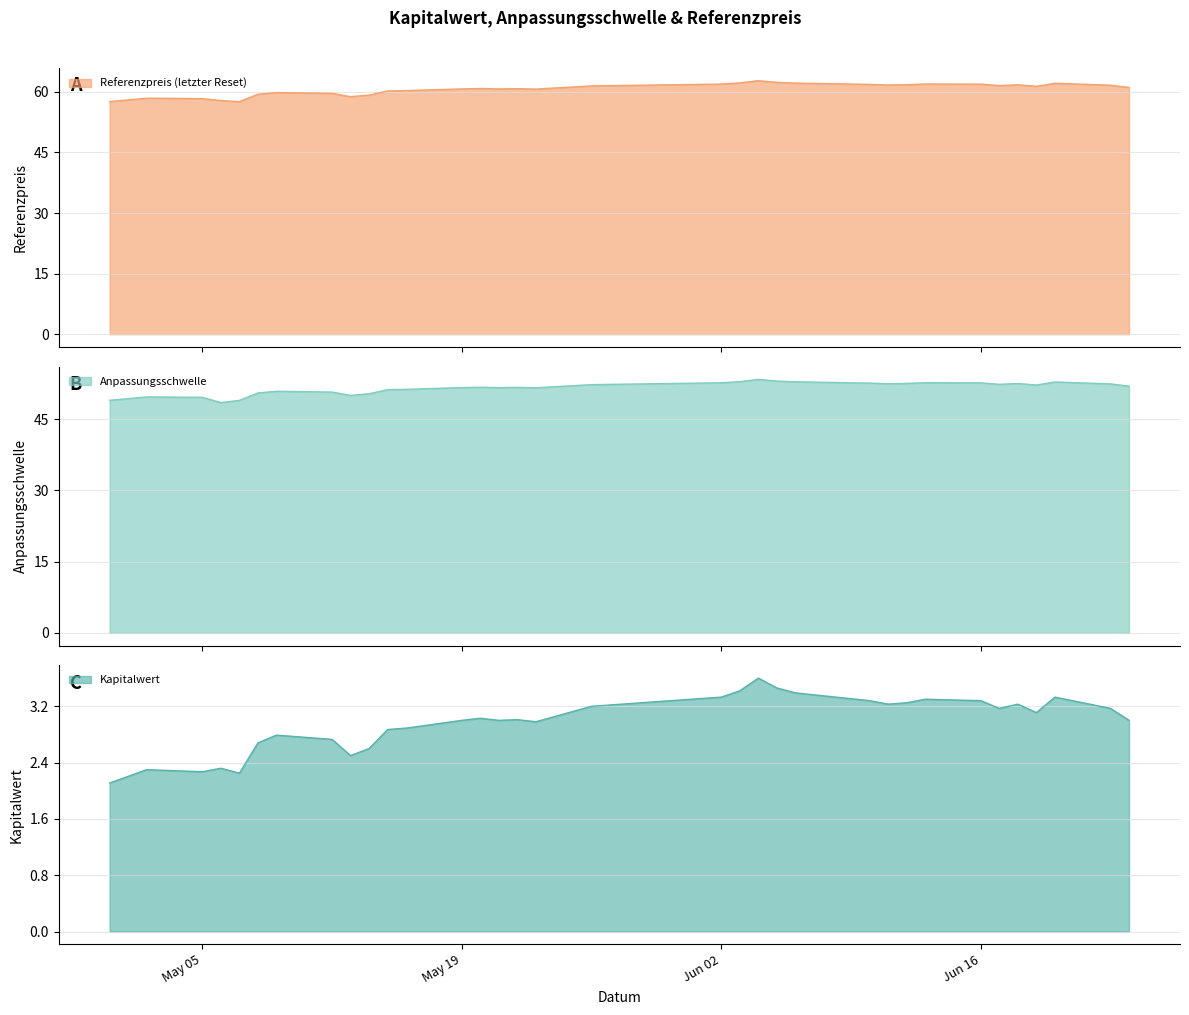

How many distinct data groups are displayed?

3